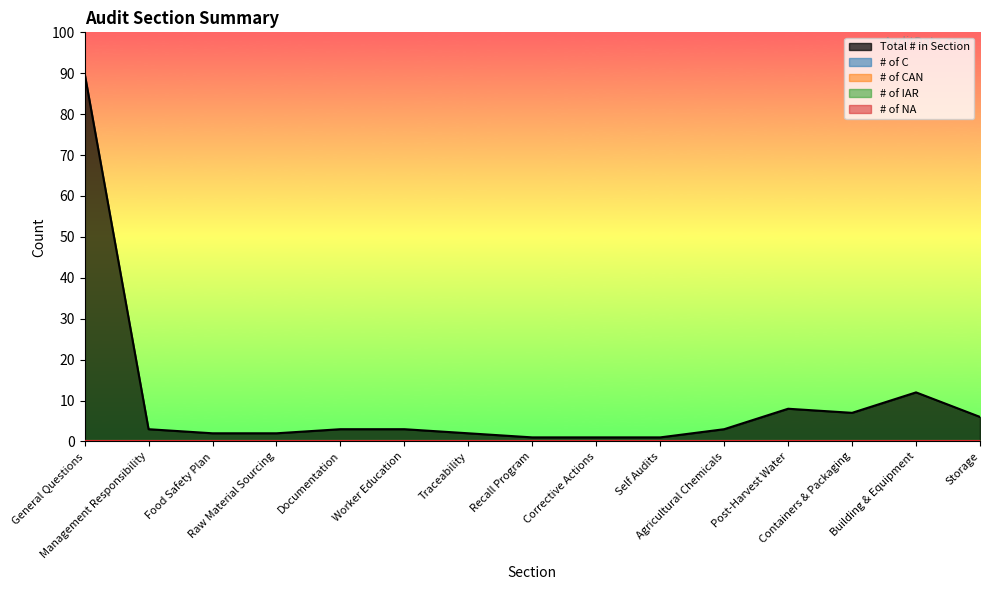

How many lines are shown in the chart?

5